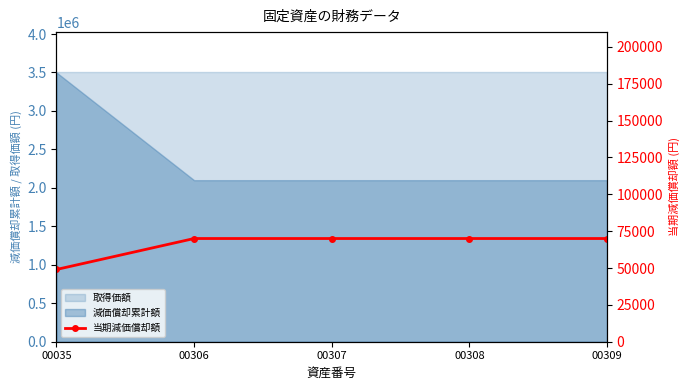

What is the maximum value for 減価償却累計額?

3499999